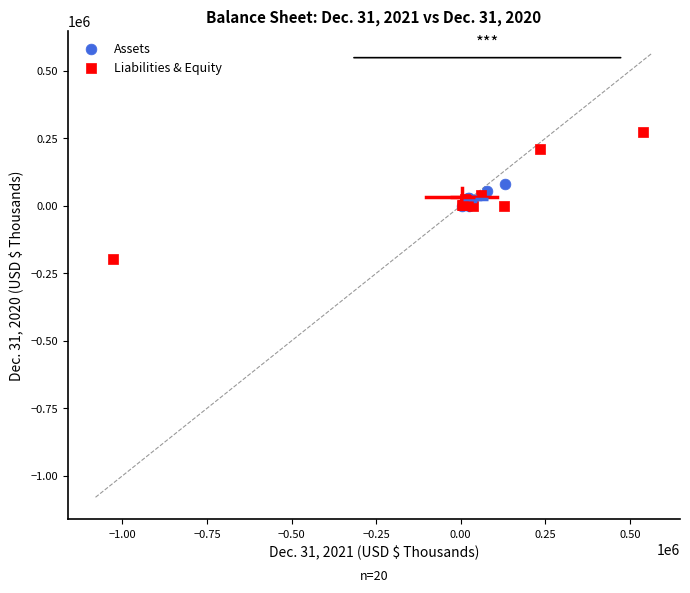

Which series contains the lowest Y value?

Liabilities & Equity